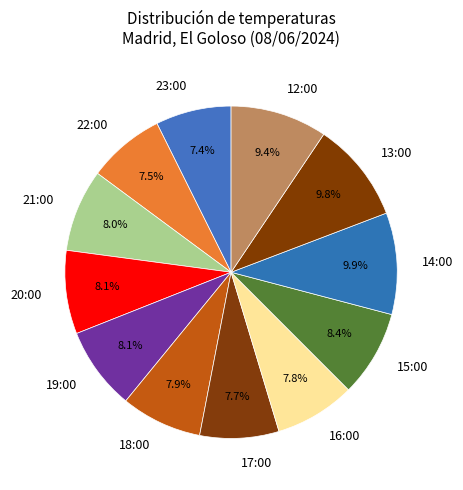

Is 23:00 the majority of the pie?

No